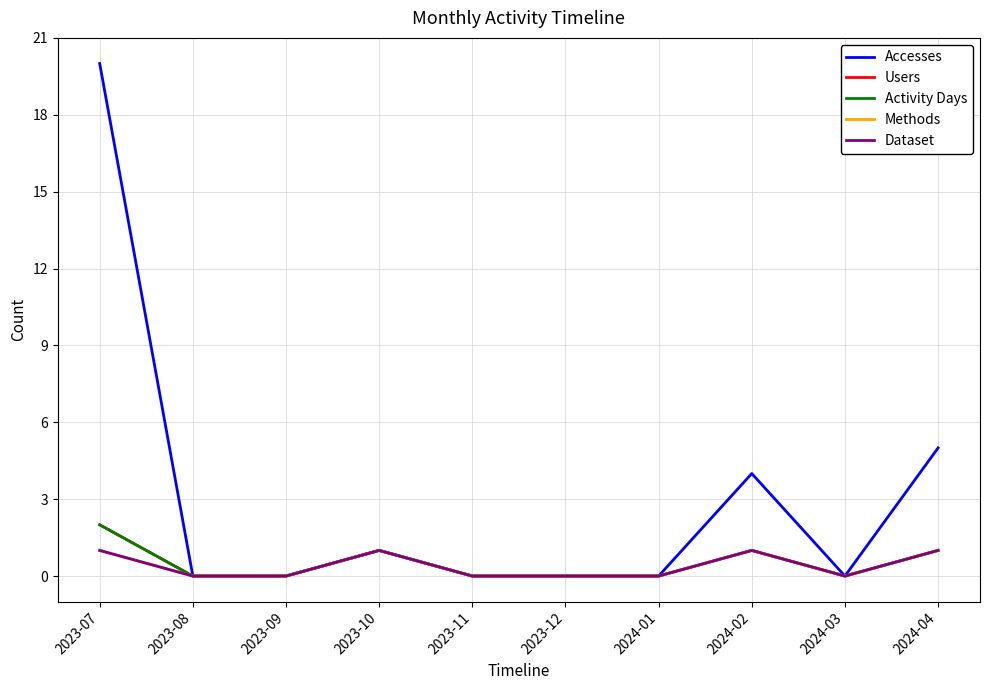

Which series has the largest total across all categories?

Accesses